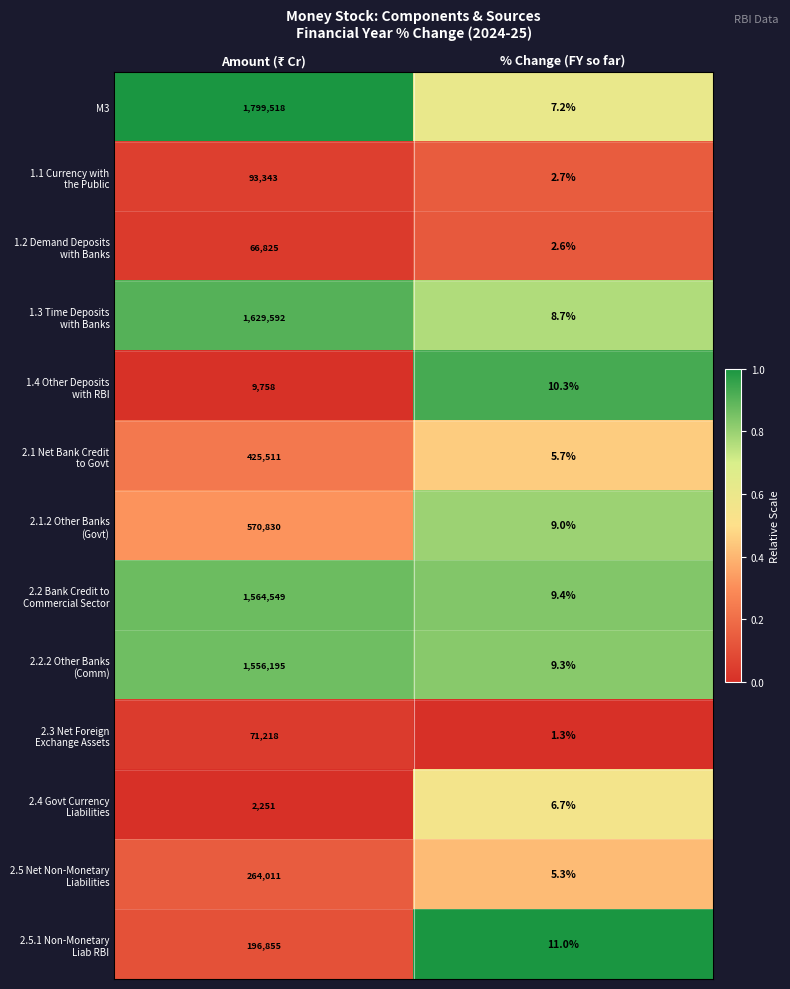

What is the spread (max minus min) of values at % Change (FY so far)?

9.7